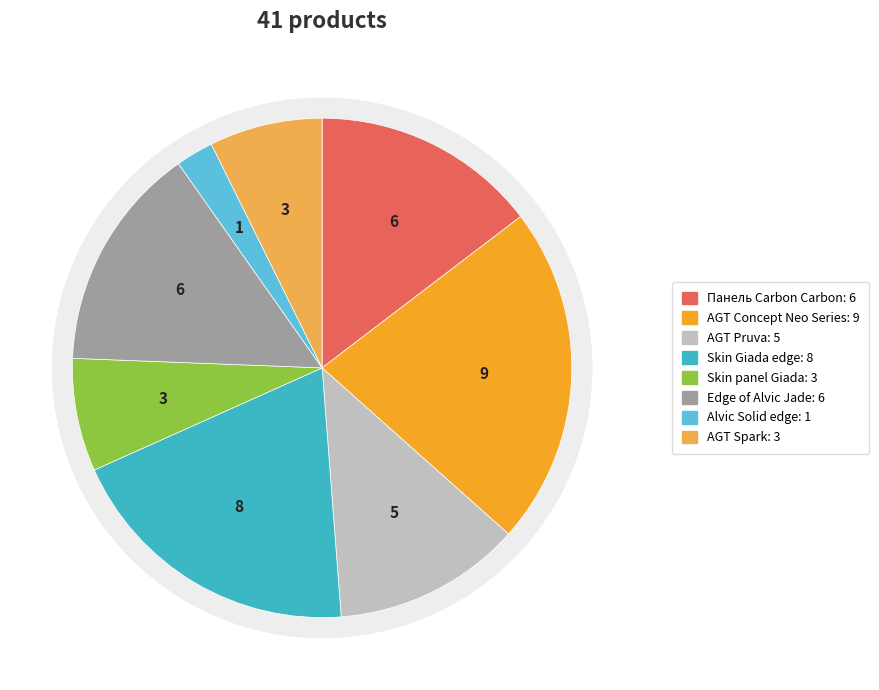

Count the number of slices in the pie.

8